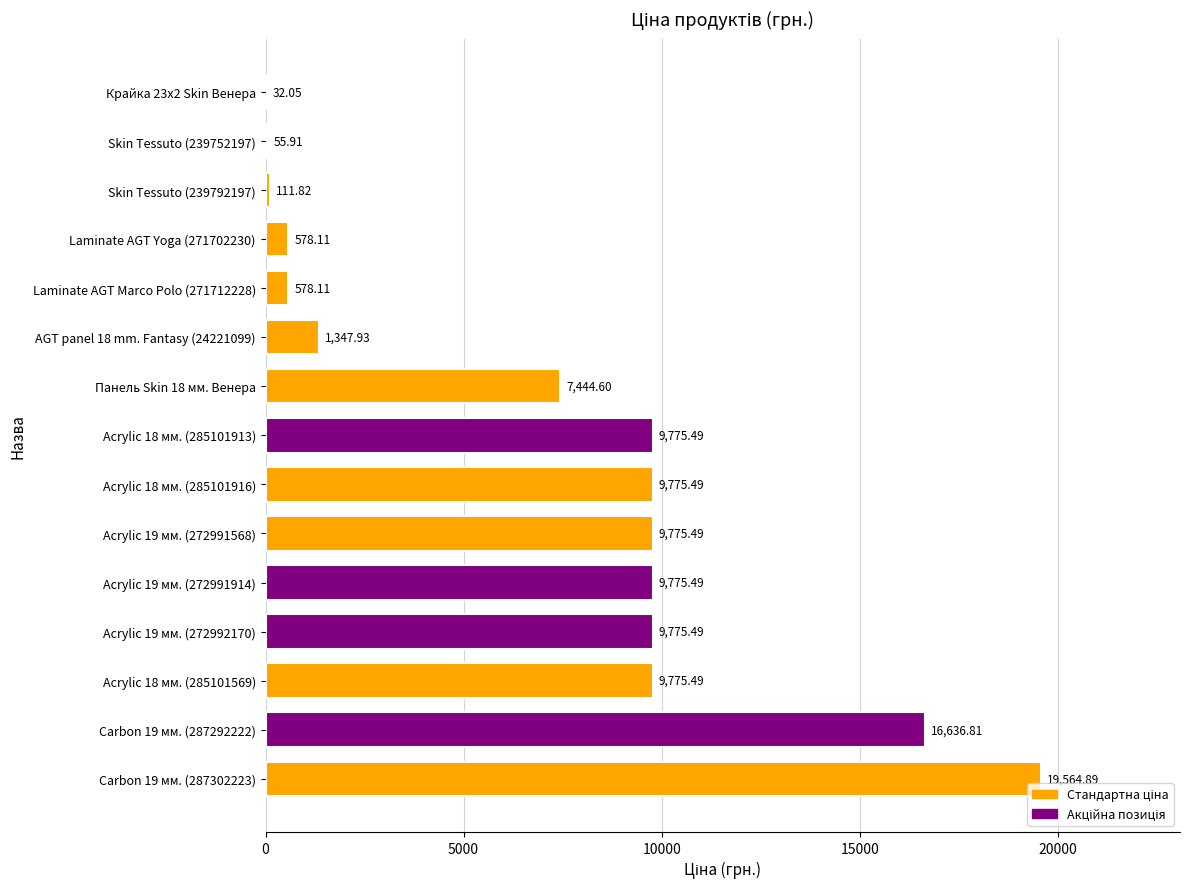

Which has a higher value, Carbon 19 мм. (287292222) or Крайка 23x2 Skin Венера?

Carbon 19 мм. (287292222)